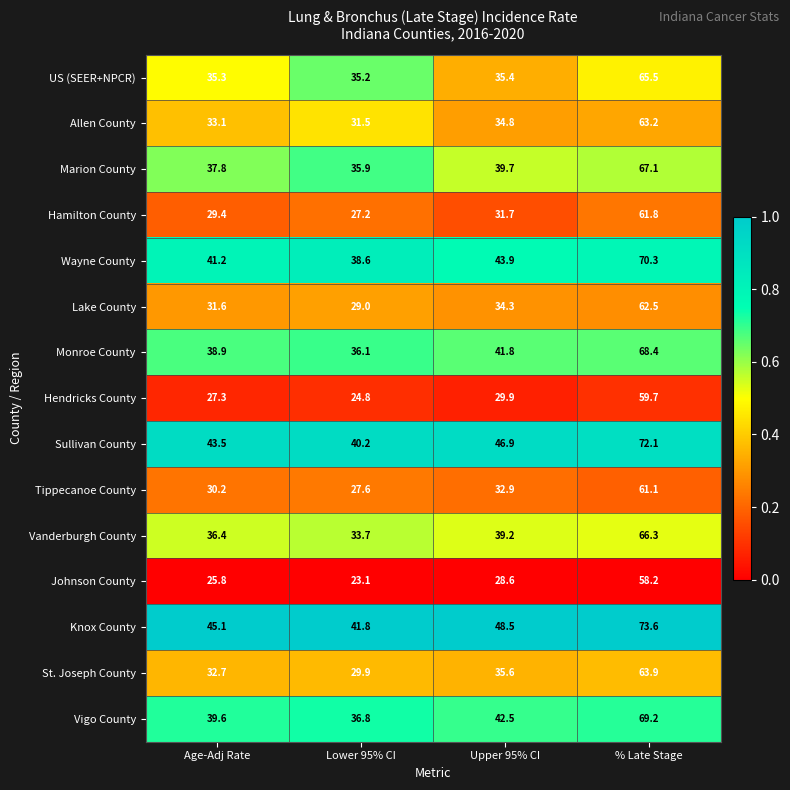

What is the minimum value shown in the chart?

23.1